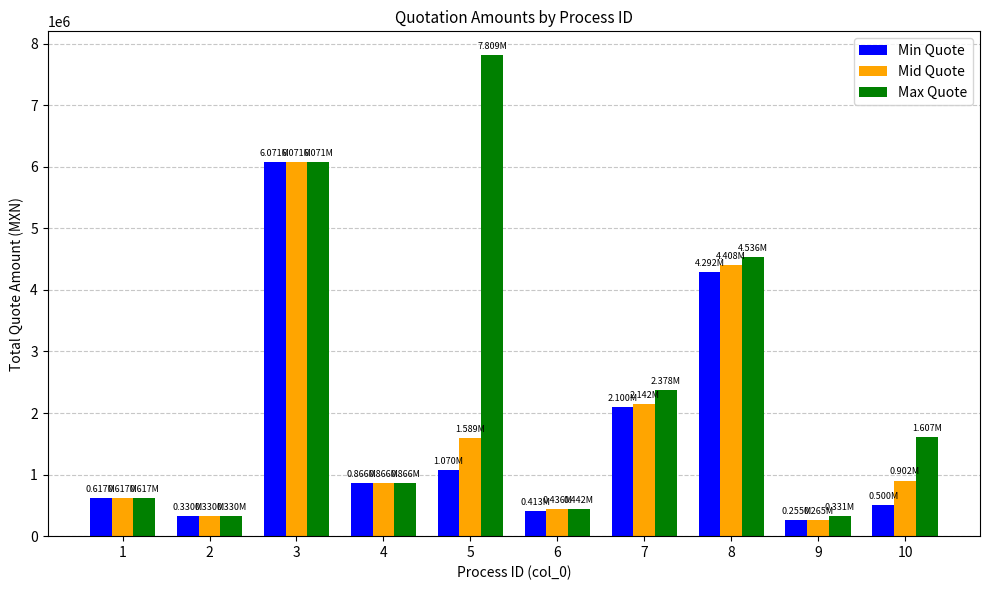

How many distinct data groups are displayed?

3